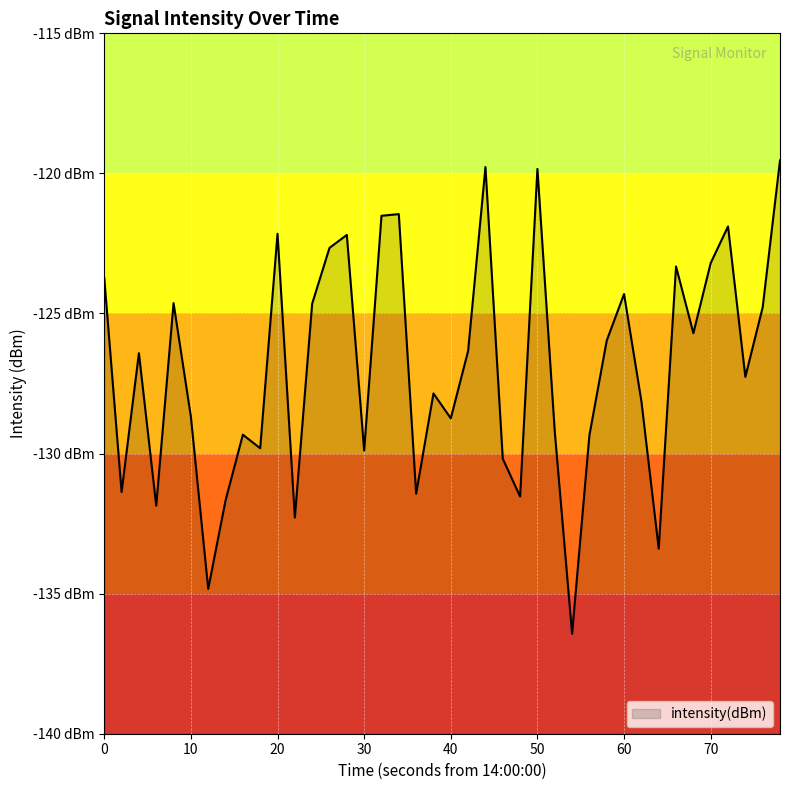

How many points are higher than both their immediate neighbors (excluding endpoints)?

12